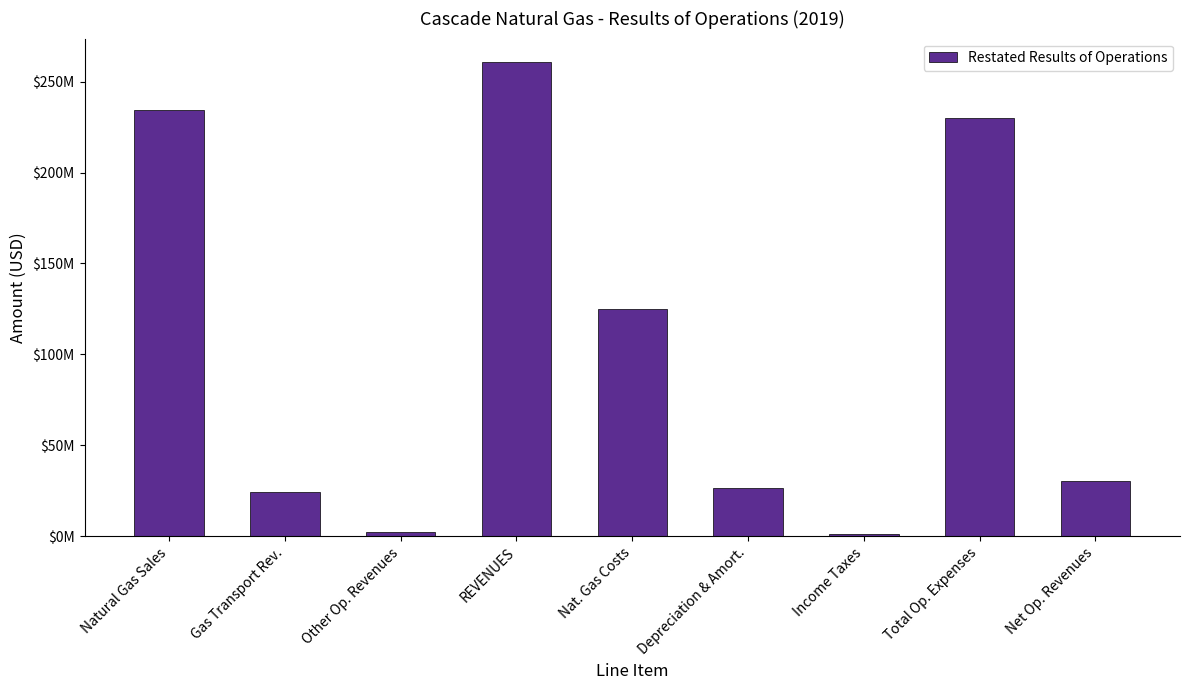

What is the approximate value at Nat. Gas Costs?

125165839.2